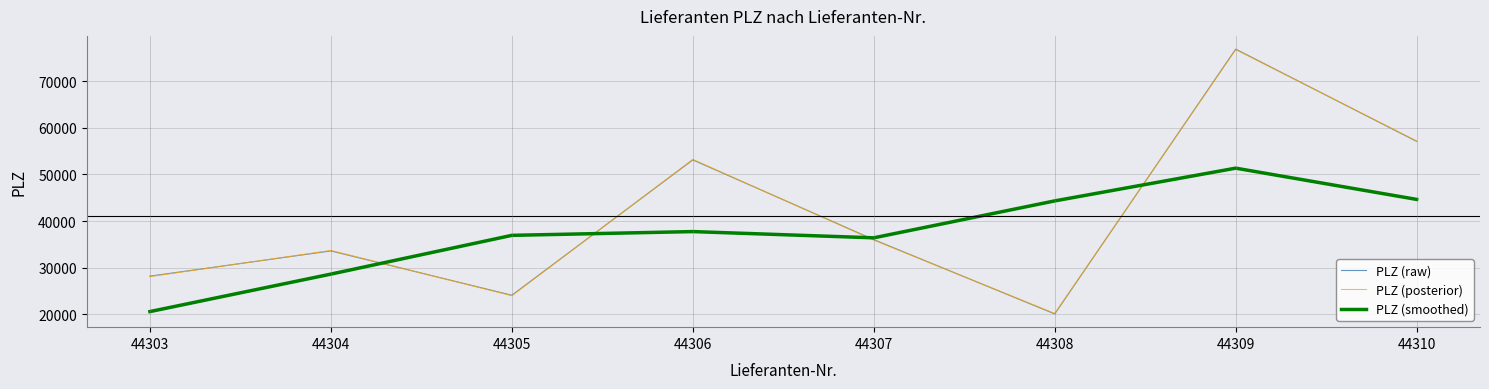

At which category is the sum across all series the highest?

44309